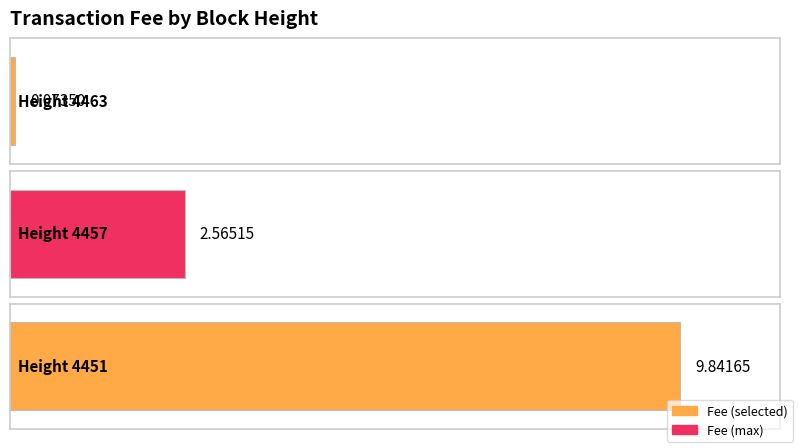

Is it true that the value at 4451 is 9.8?

True